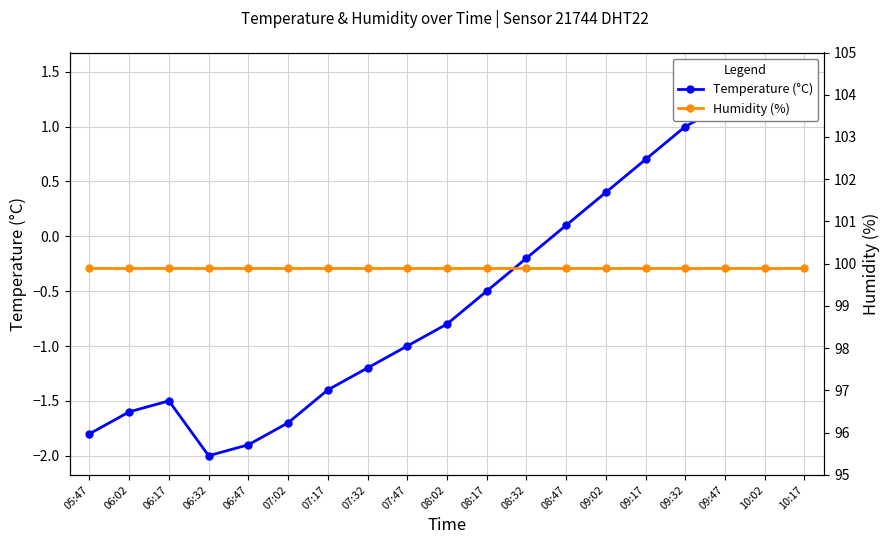

What are all the series names shown in the legend?

Temperature (°C), Humidity (%)